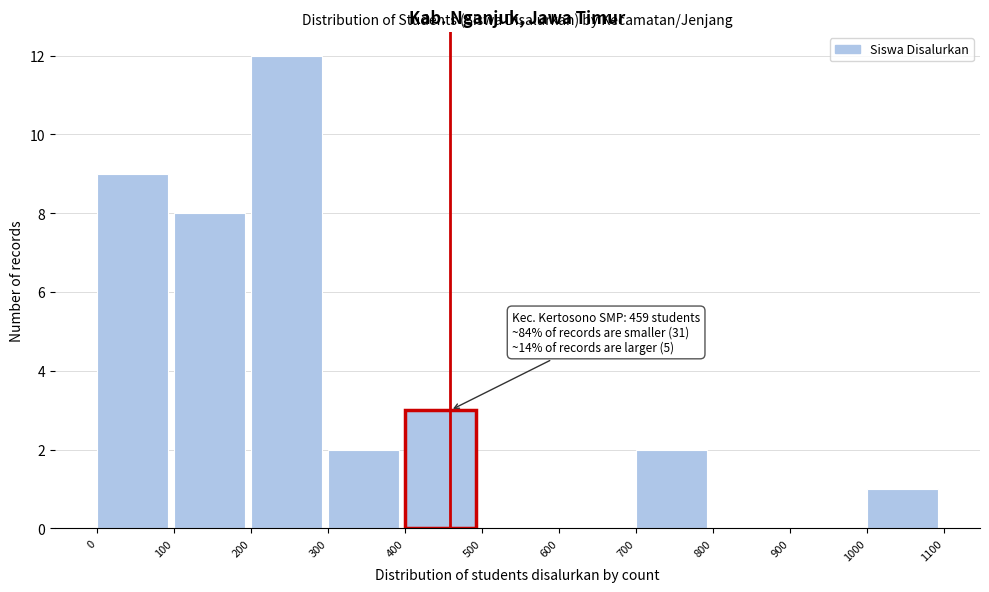

Over which range of the x-axis is the bar tallest?

200 to 300